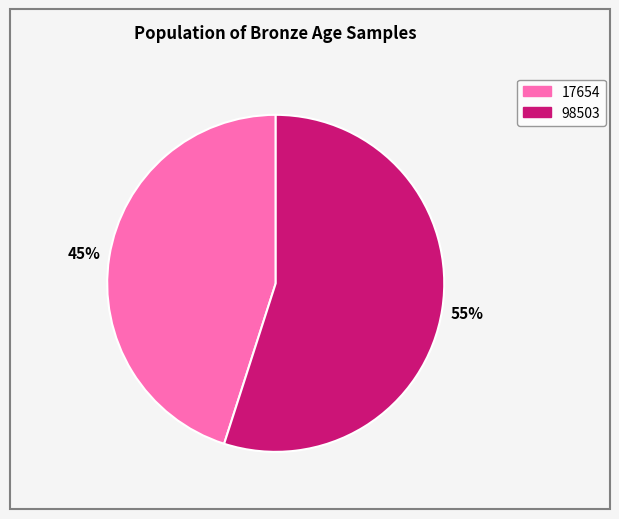

Is the sum of 98503 and 17654 greater than half?

Yes